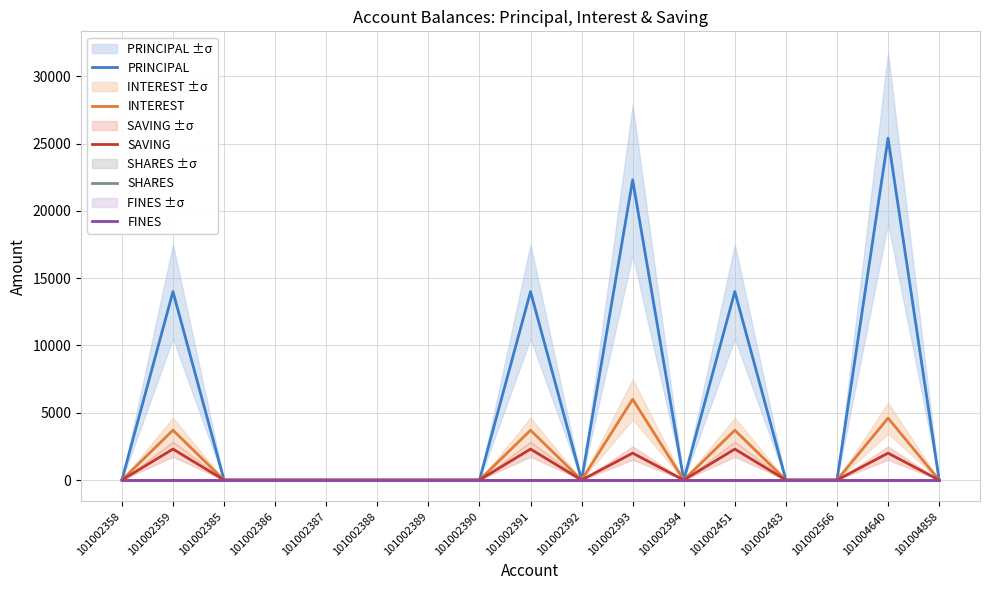

Which series has the largest total across all categories?

PRINCIPAL